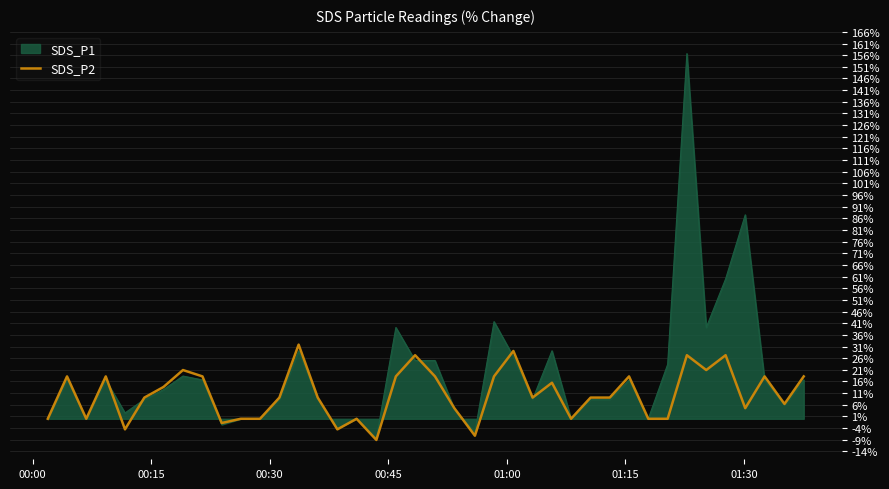

How many lines are shown in the chart?

2